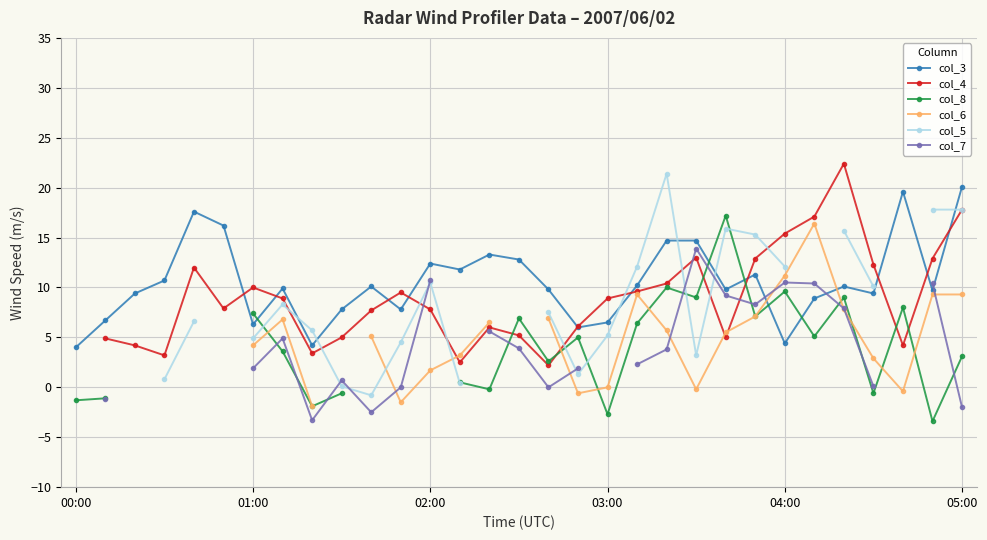

True or false: col_3 has more than 2 points higher than both neighbors.

True